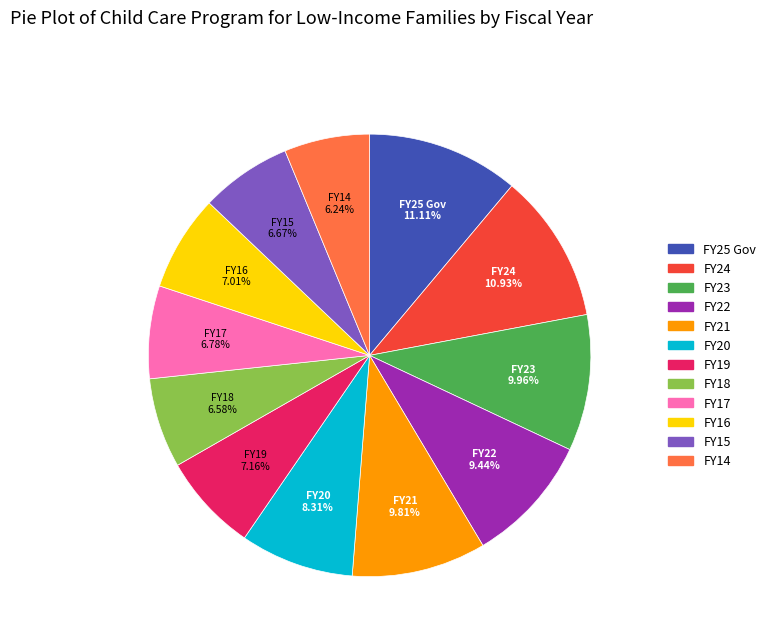

True or false: FY20 accounts for 8% of the total.

True